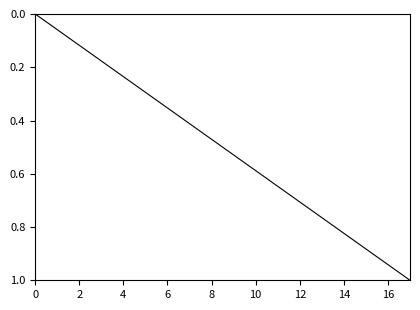

What is the difference between the maximum and minimum values?

1.0